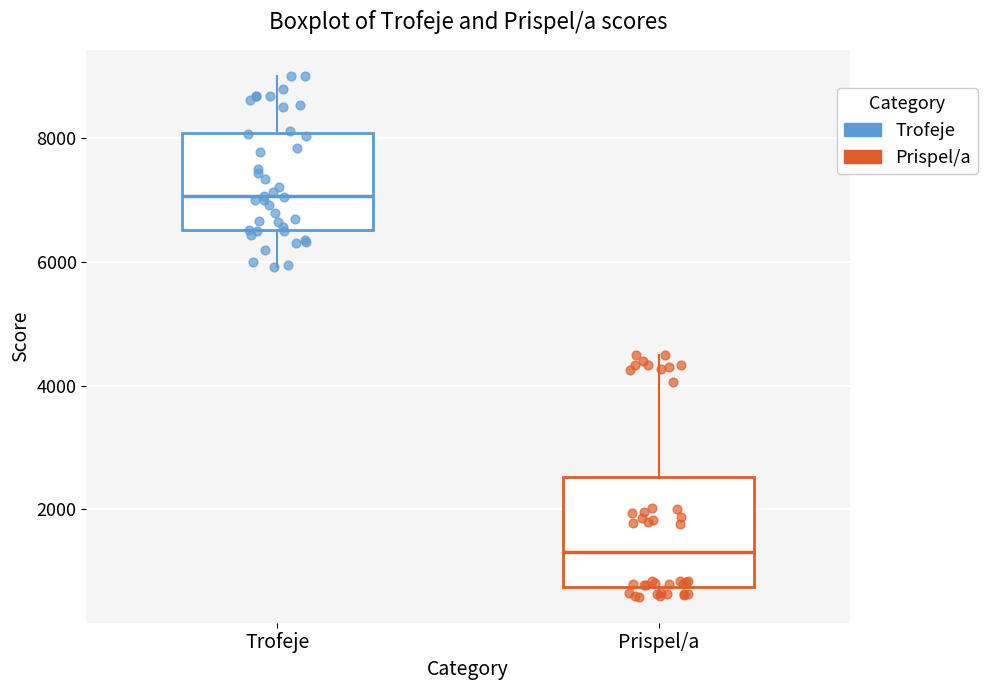

Reading left to right, read every box against the y-axis: the position of its median line, the range the box covers, and the ends of its whiskers. The values are not printed on the chart, so give them approximately, as read against the axis.

Trofeje: median 7000, box 6600 to 8000, whiskers 6000 to 9000
Prispel/a: median 1400, box 800 to 2600, whiskers 600 to 4600